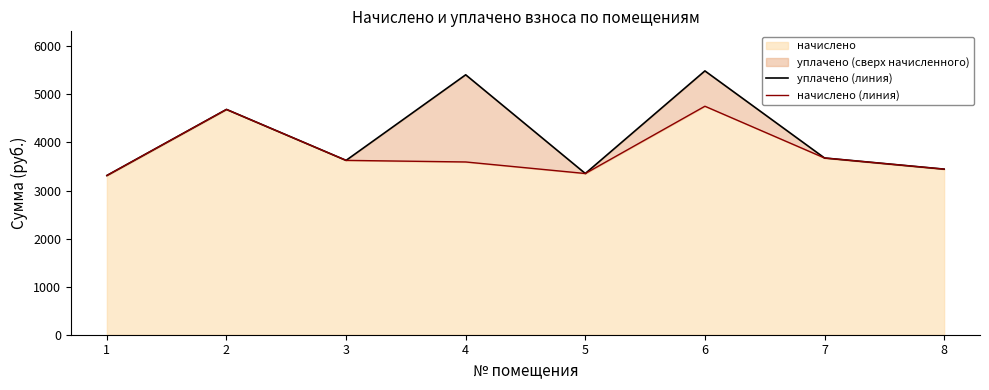

What value does the начислено (линия) series have at 2?

4686.5